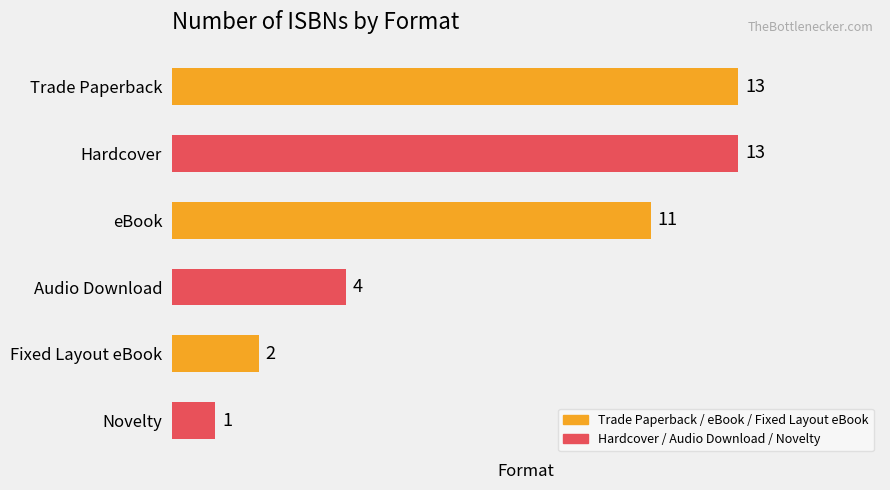

At which label is the value closest to 7?

Audio Download